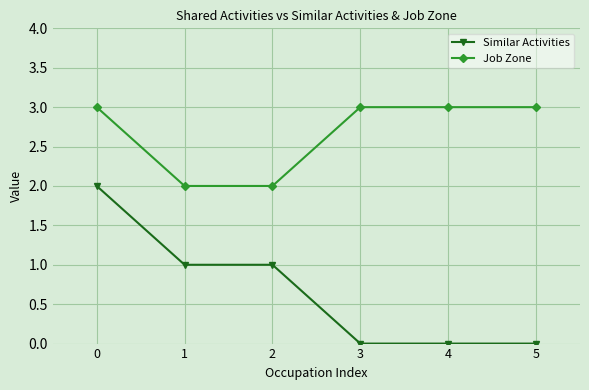

At 3, list the series in order from largest to smallest.

Job Zone, Similar Activities